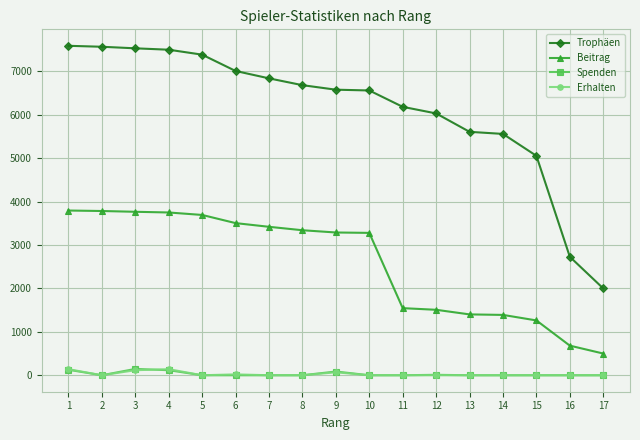

What is the sum of the Trophäen values at 16 and 7?

9569